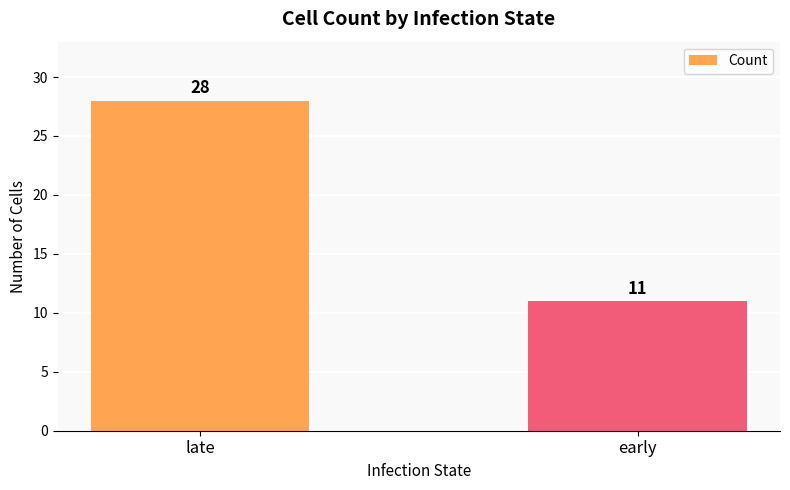

What is the sum of all values?

39